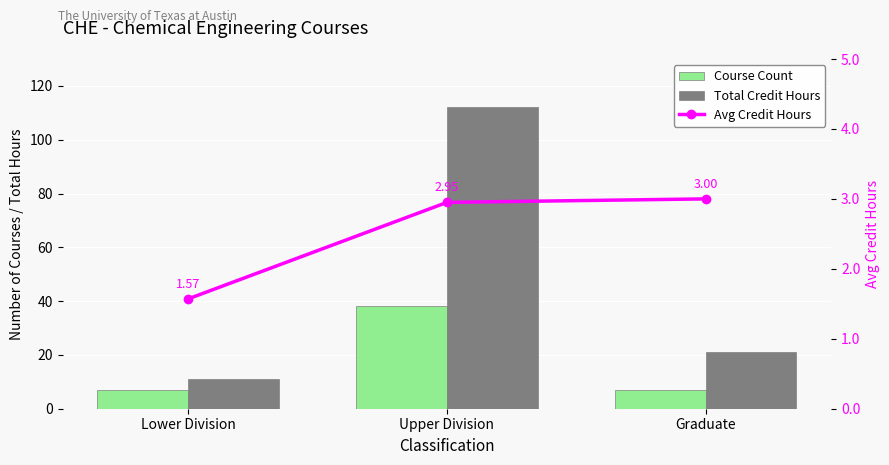

Which series has the largest total across all categories?

Total Credit Hours